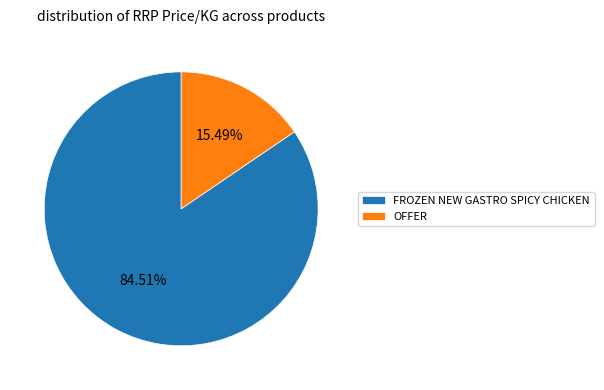

Approximately how many times larger is the value at FROZEN NEW GASTRO SPICY CHICKEN compared to OFFER?

5.5